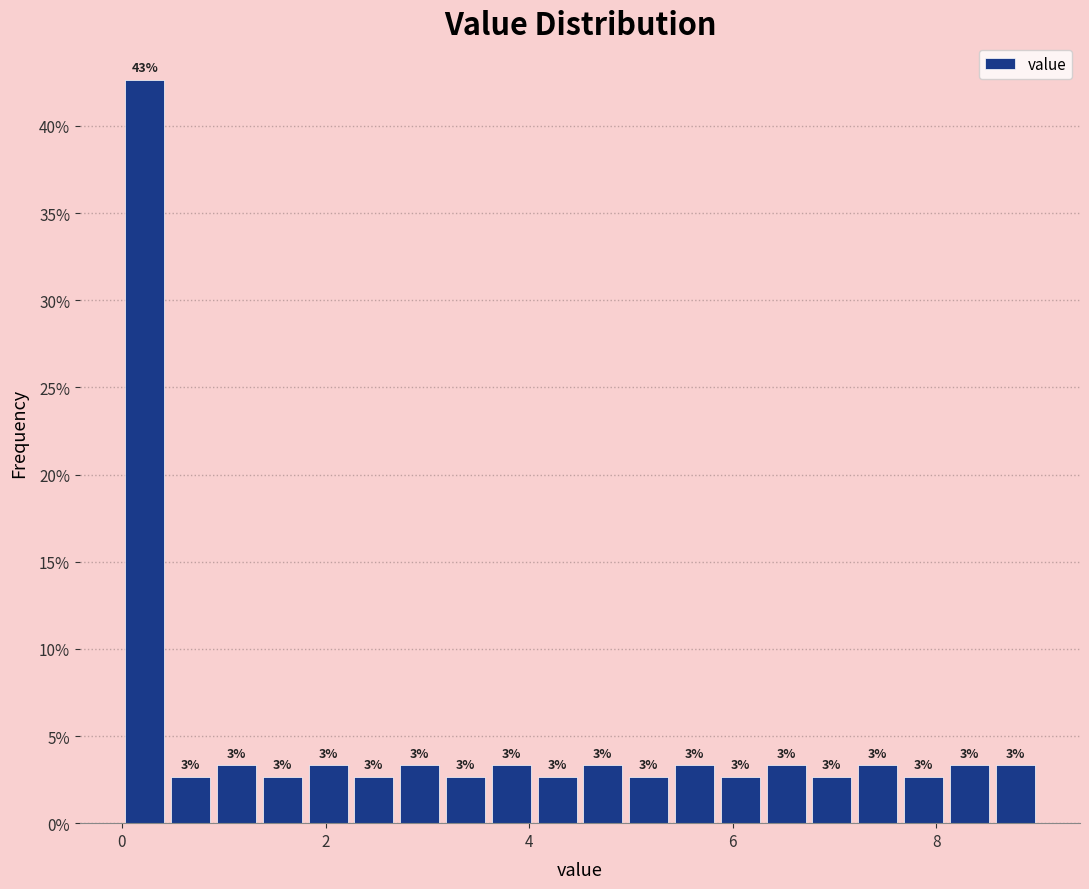

Around what value on the x-axis is the tallest bar? Give the approximate position of its centre, as read against the axis.

0.2